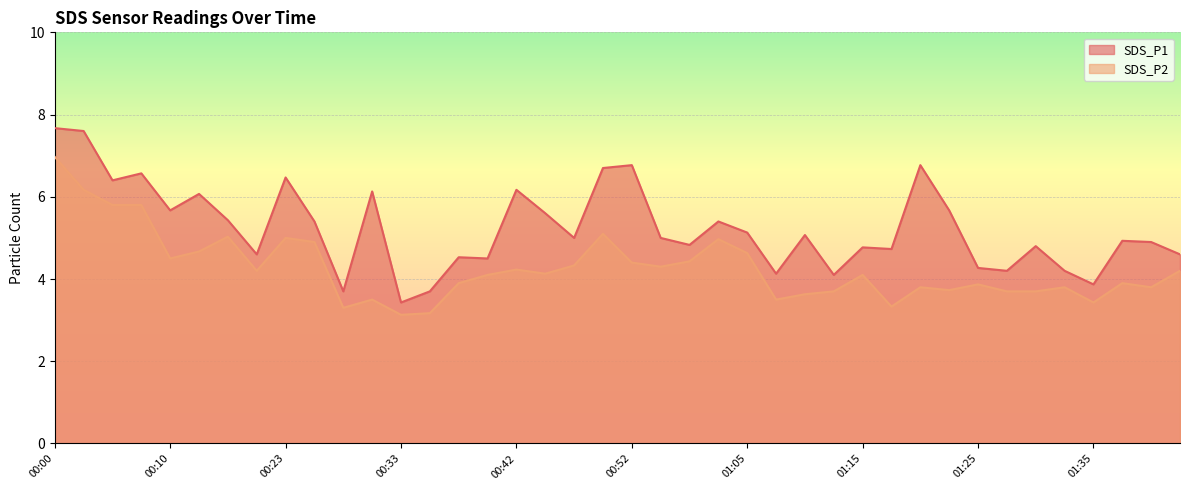

Is the value of SDS_P1 at 00:37 greater than the value of SDS_P2 at 01:40?

Yes